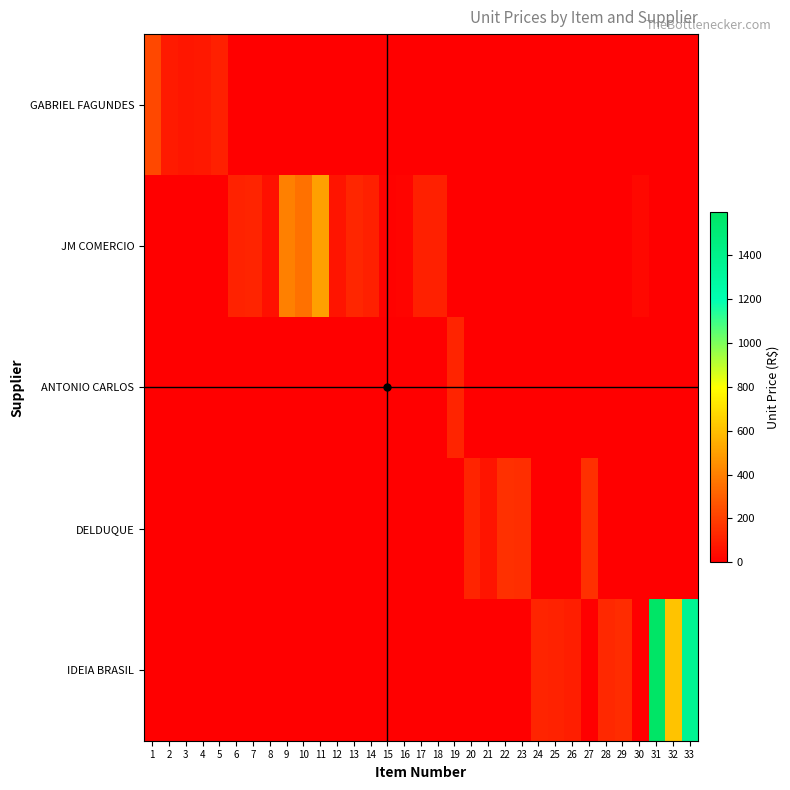

What is the difference between the highest and lowest values at 9?

400.0